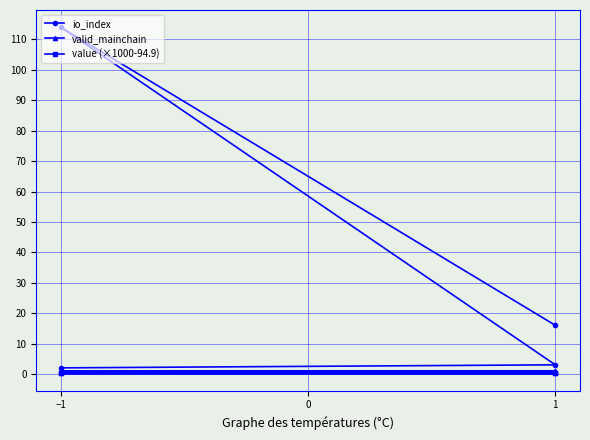

Is it true that valid_mainchain equals 1.4 at 1?

False